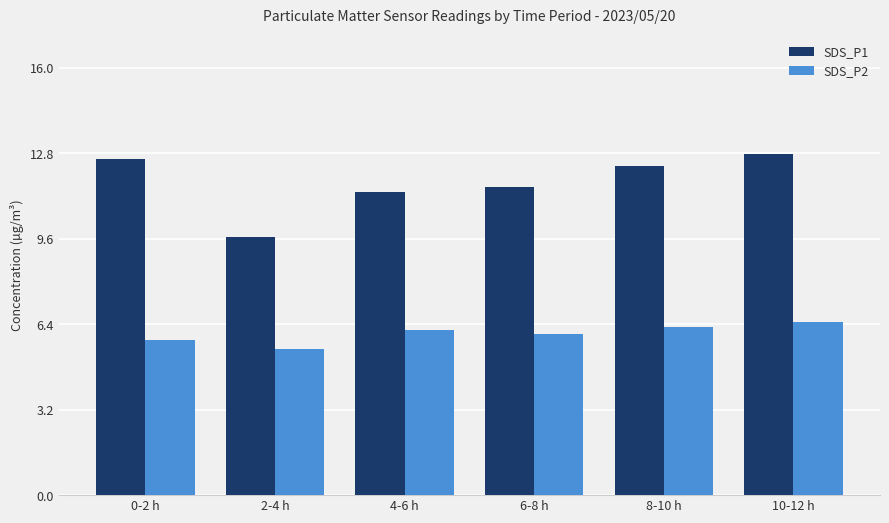

What are all the series names shown in the legend?

SDS_P1, SDS_P2